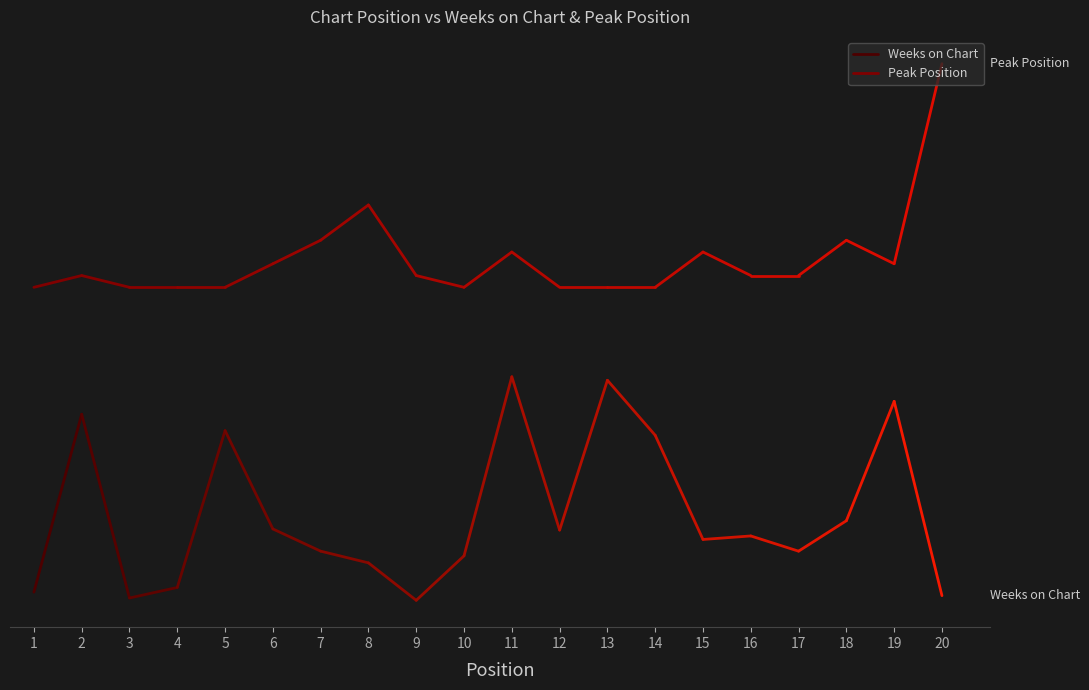

How many lines are shown in the chart?

2